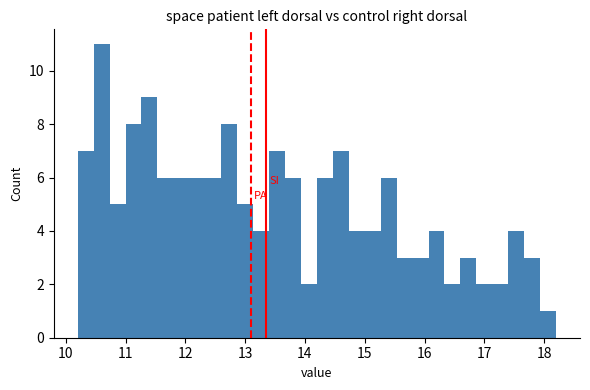

Around what value on the x-axis is the tallest bar? Give the approximate position of its centre, as read against the axis.

10.6